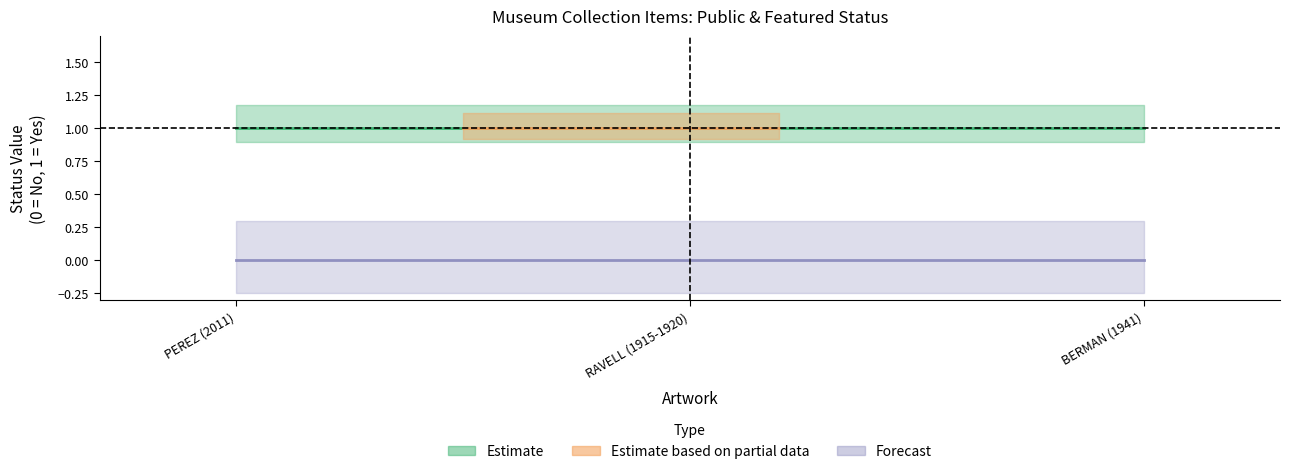

What is the spread (max minus min) of values at BERMAN (1941)?

1